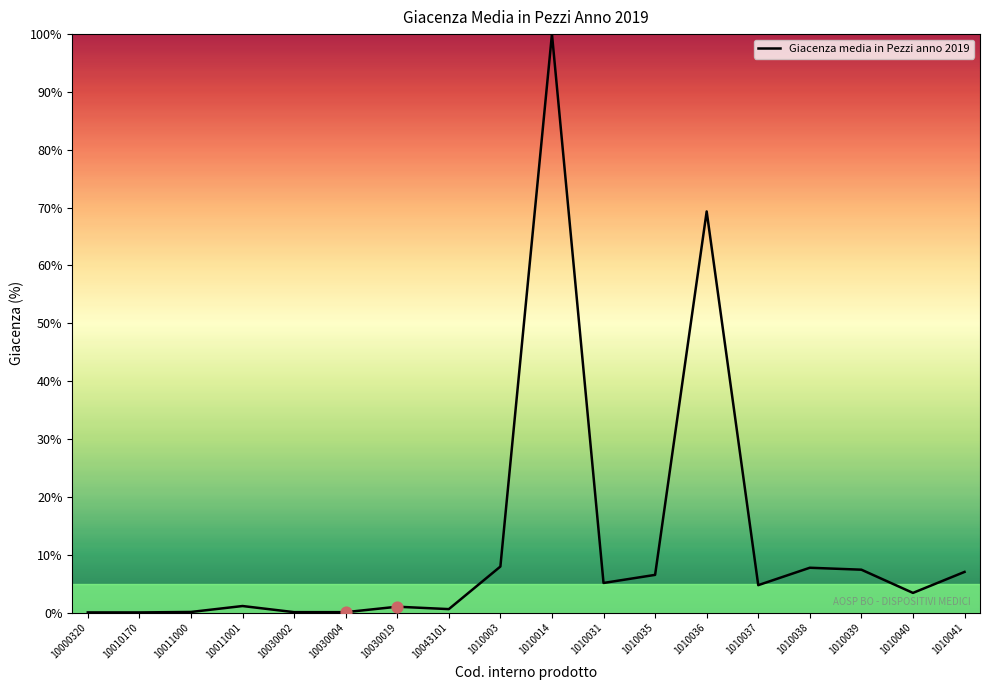

Between 1010037 and 1010014, which is larger?

1010014